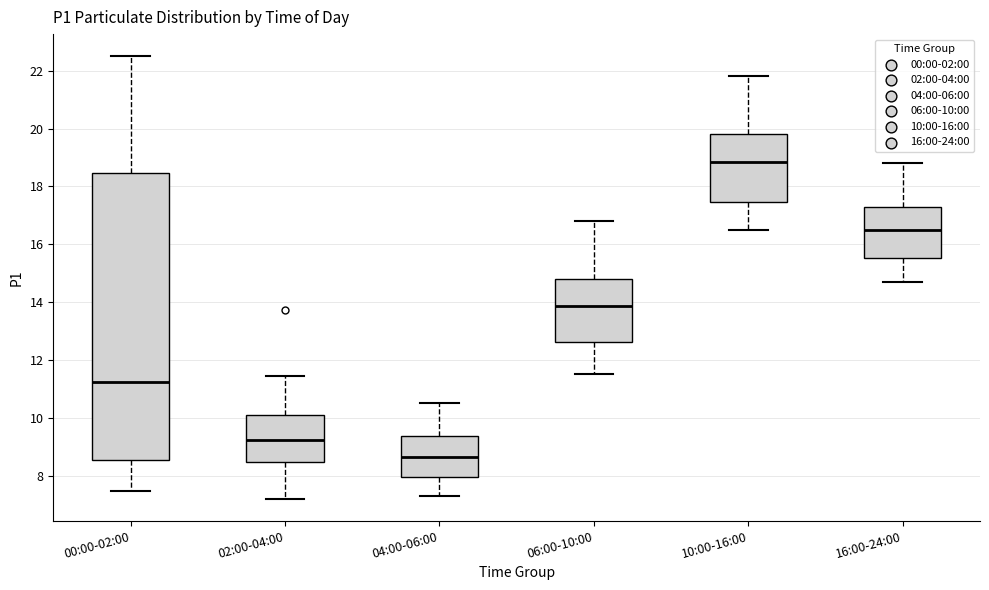

Where does the median line of the box for 02:00-04:00 sit on the y-axis? The values are not printed on the chart, so give them approximately, as read against the axis.

9.2